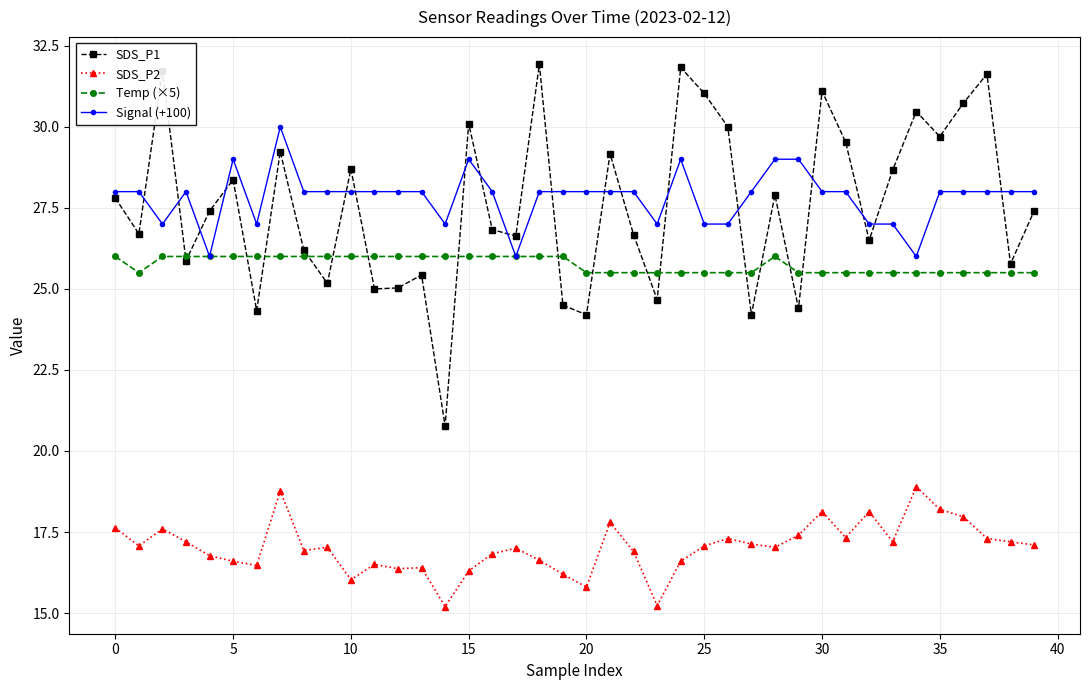

Rank the series by their maximum value, from lowest to highest.

SDS_P2, Temp (×5), Signal (+100), SDS_P1